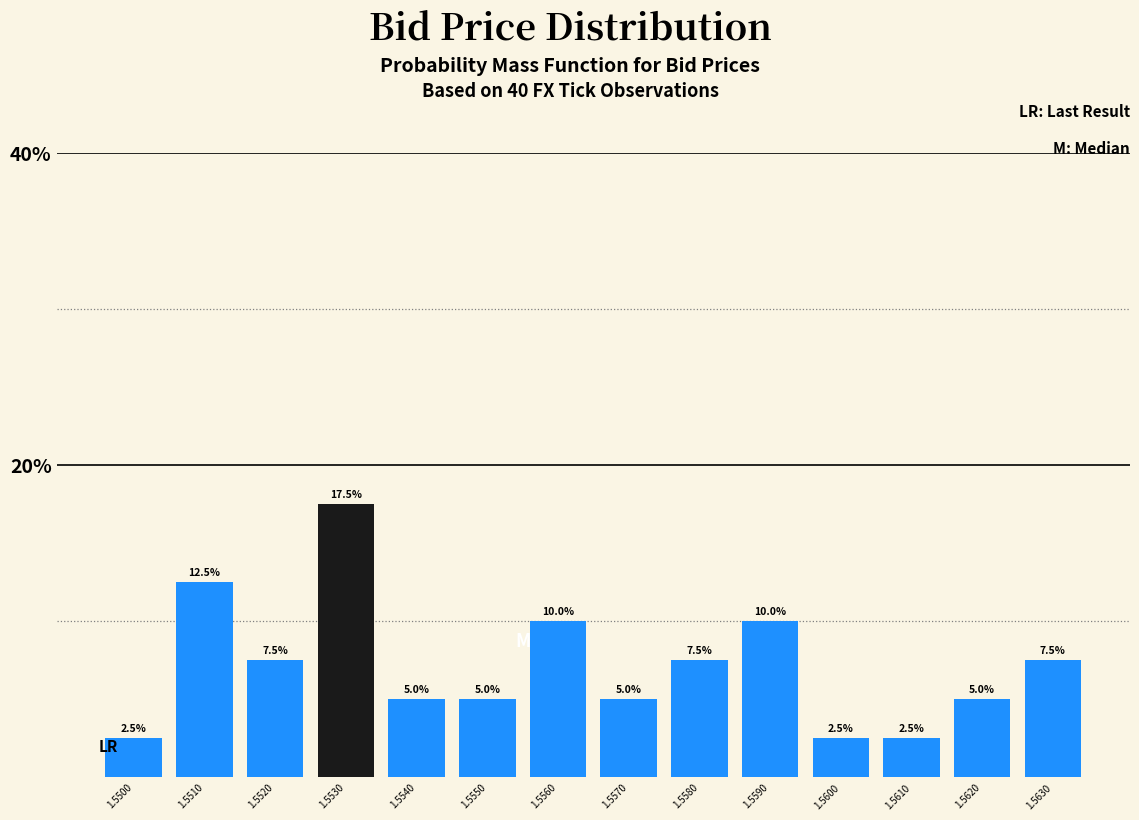

Reading left to right, list all the values displayed in this chart.

2.5	12.5	7.5	17.5	5.0	5.0	10.0	5.0	7.5	10.0	2.5	2.5	5.0	7.5